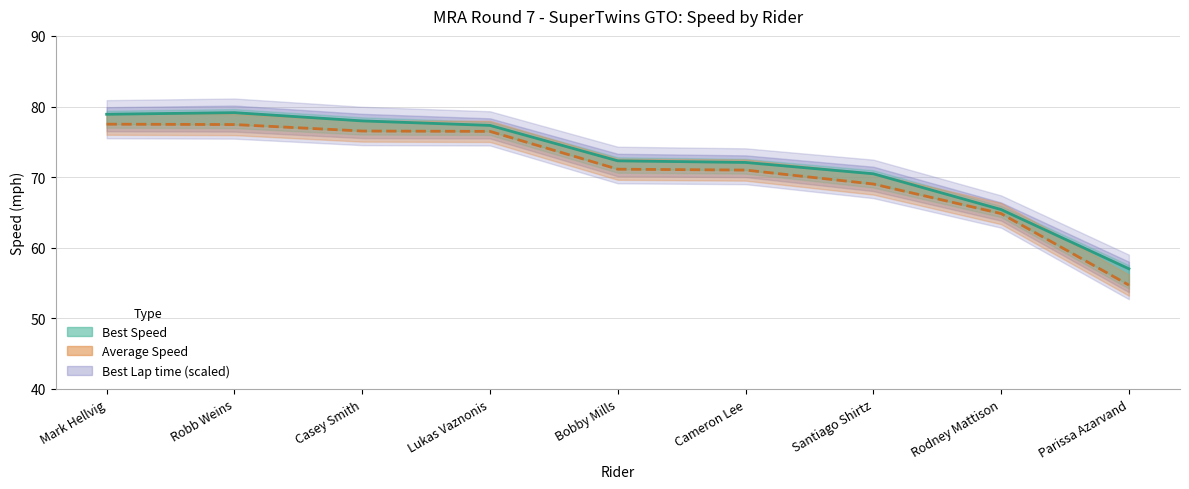

Reading left to right, extract all data points from this chart.

Best Speed (line): 78.9	79.1	78.0	77.3	72.3	72.1	70.5	65.4	57.0
Average Speed (line): 77.5	77.4	76.5	76.5	71.1	71.0	69.0	64.8	54.7